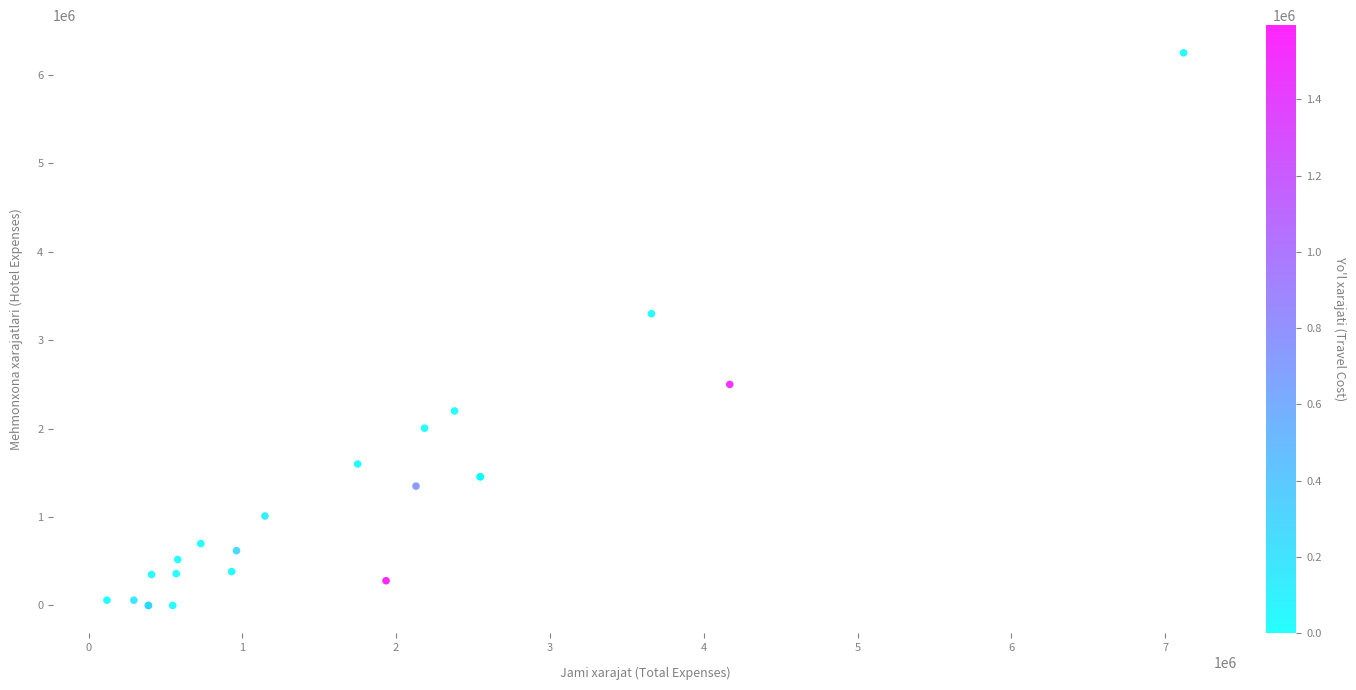

What Y value in the scatter plot is closest to 3125000?

3300000.0